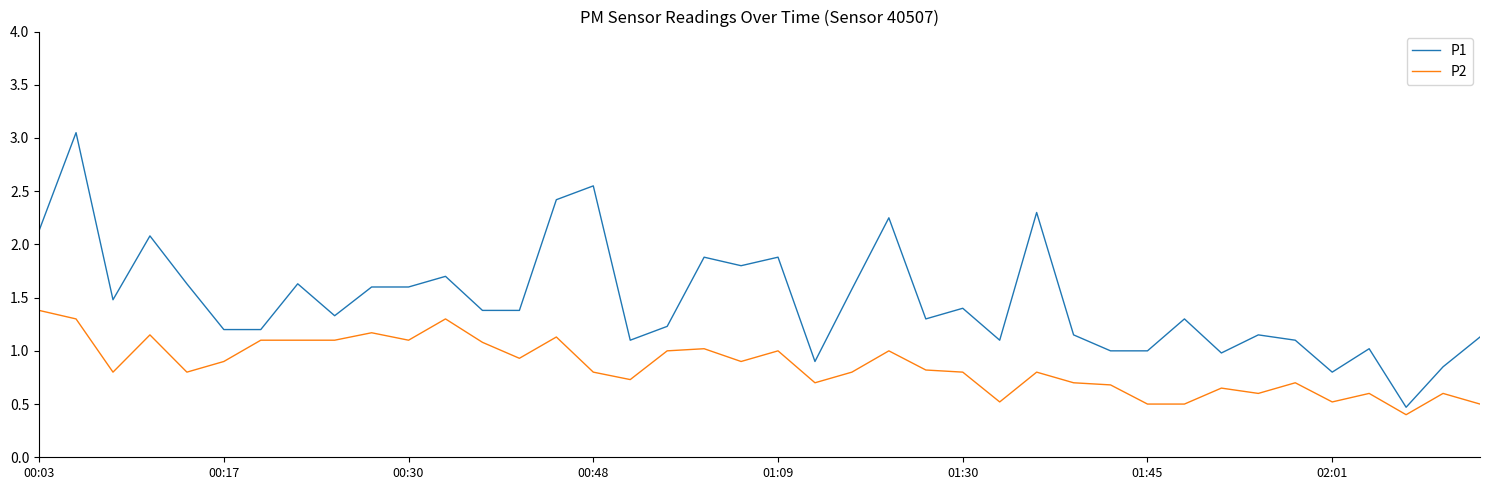

Which series has the largest range (max minus min)?

P1